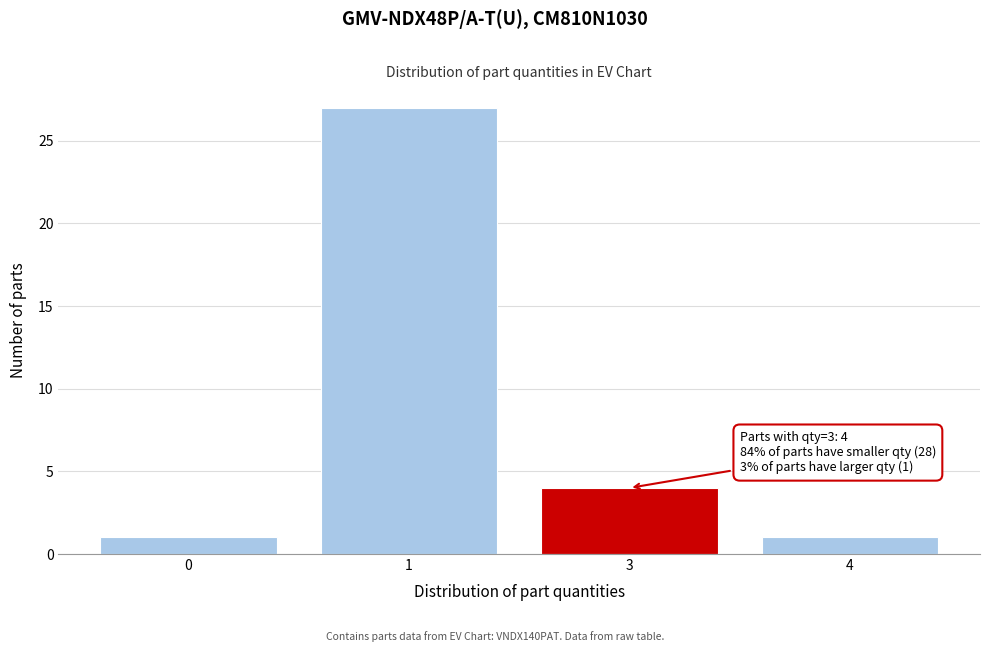

Reading right to left, transcribe all the data shown in this chart.

4=1	3=4	1=27	0=1